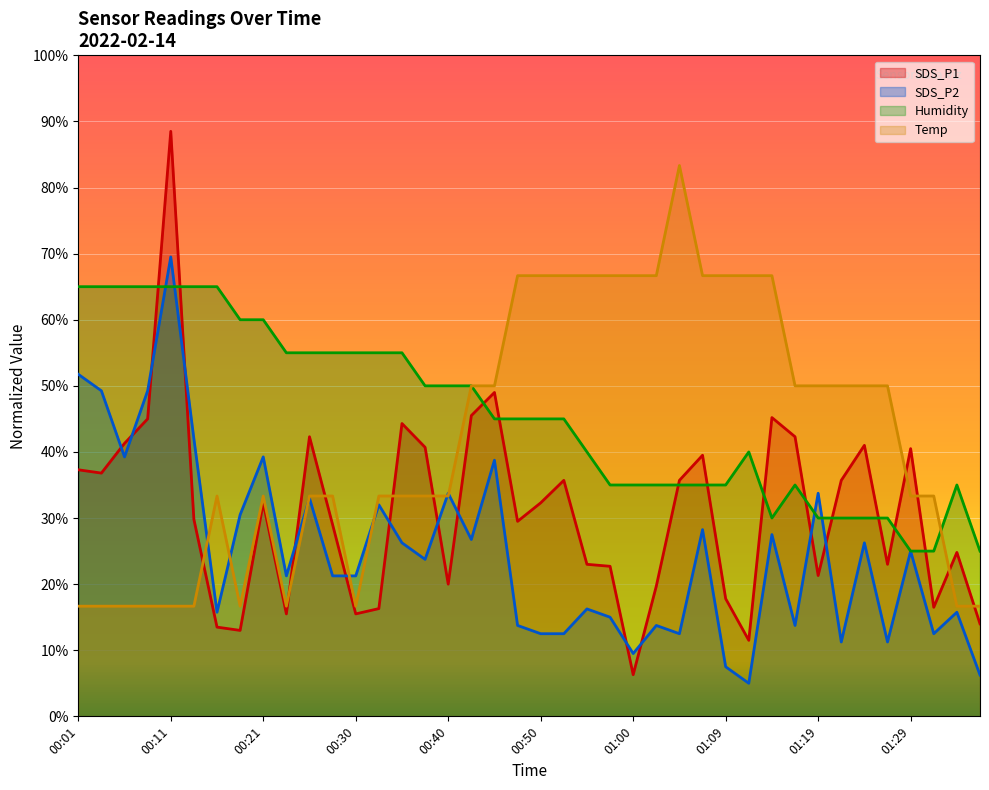

True or false: Temp has more than 1 points higher than both neighbors.

True